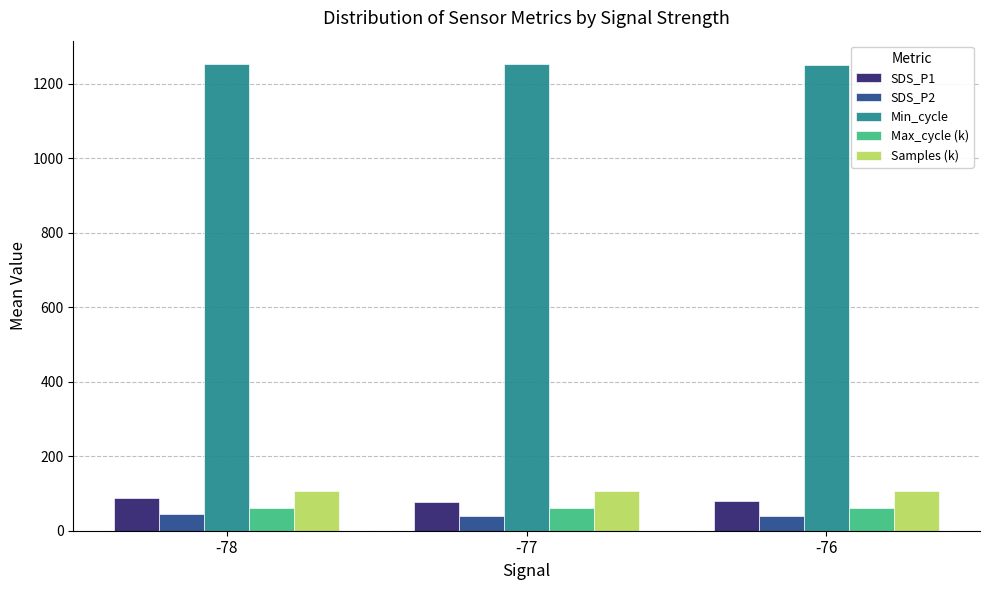

What is the difference between the maximum and second lowest values in the SDS_P2 series?

4.7